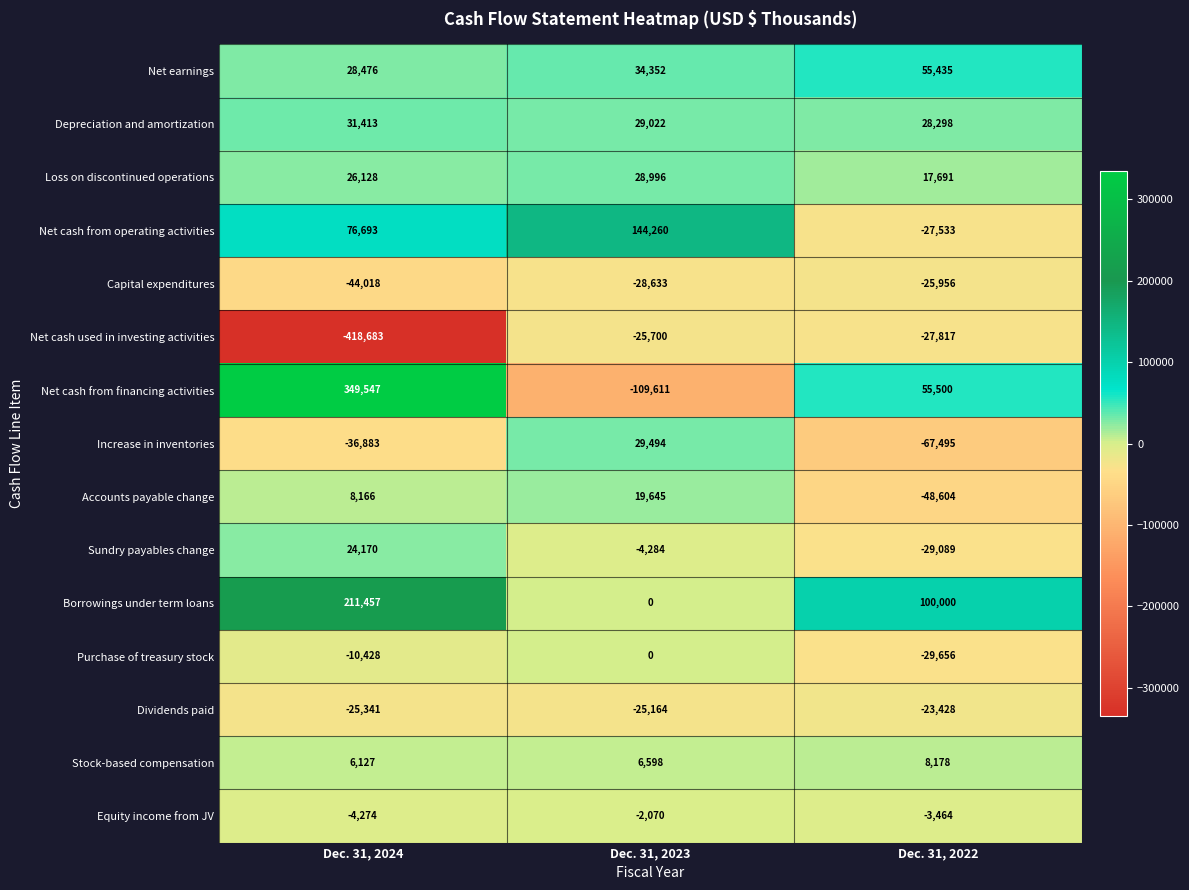

The Depreciation and amortization series shows 29022 at Dec. 31, 2023. True or false?

True